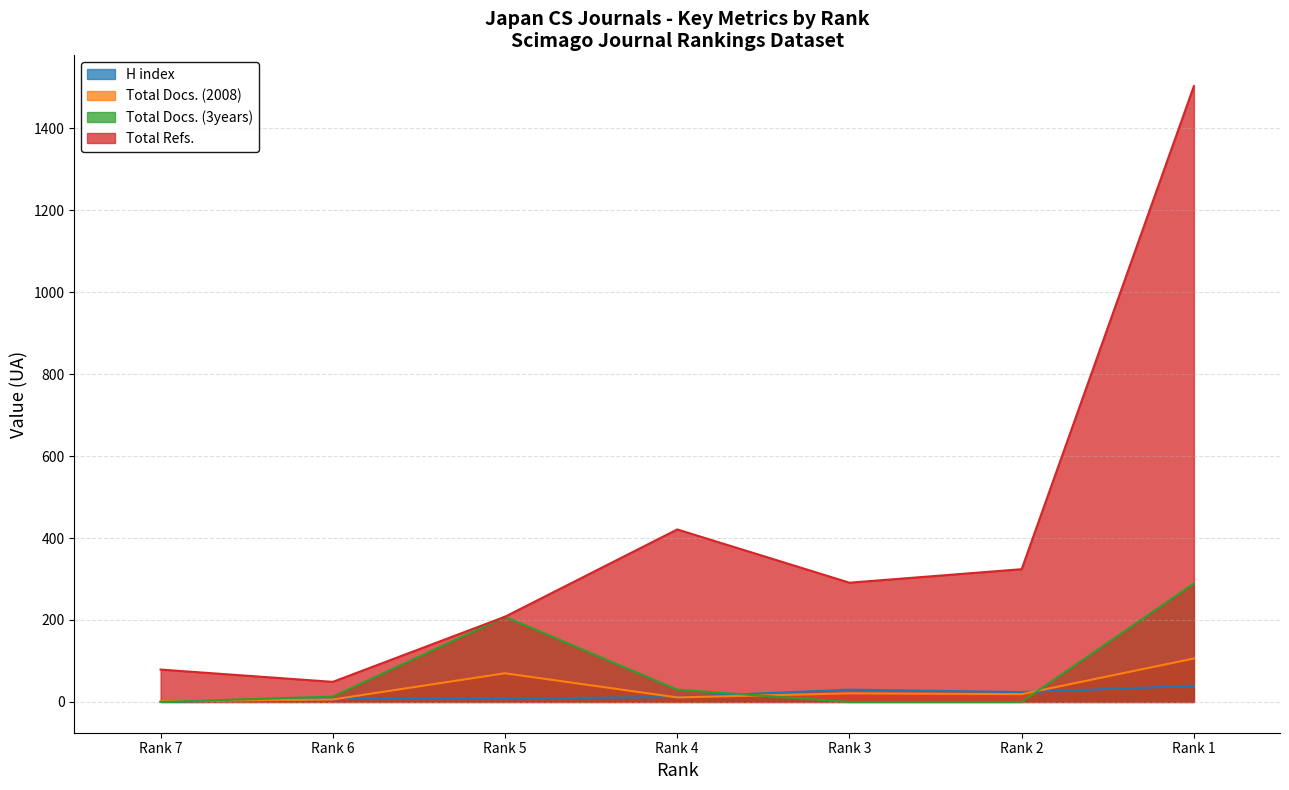

Which category has the highest value in the H index series?

Rank 1